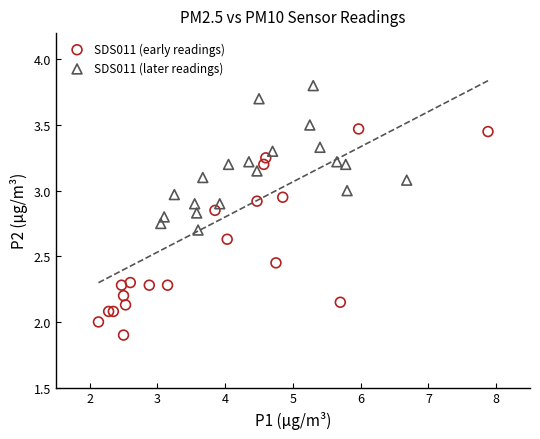

Which series has the largest Y range (max minus min)?

SDS011 (early readings)